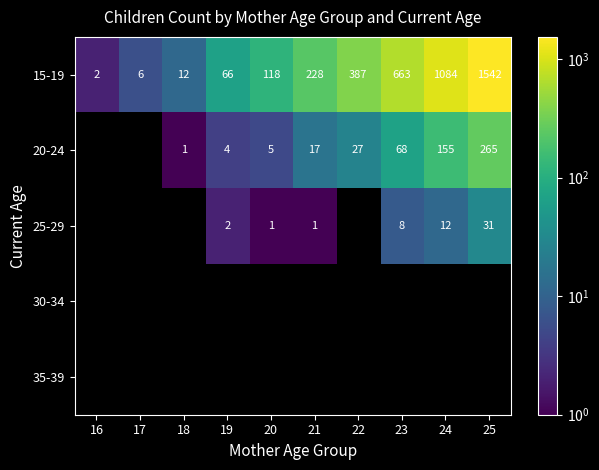

The value of 15-19 at 16 is 1. True or false?

False